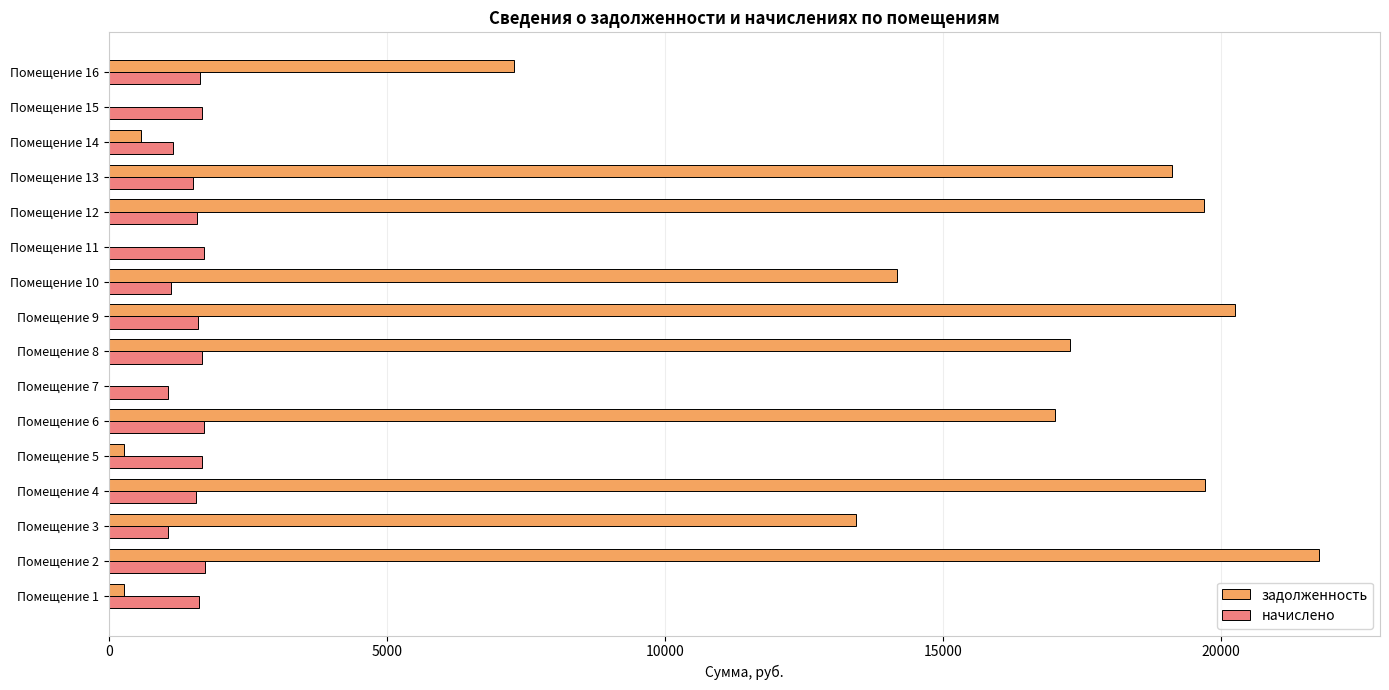

What is the sum of all задолженность values?

170908.4